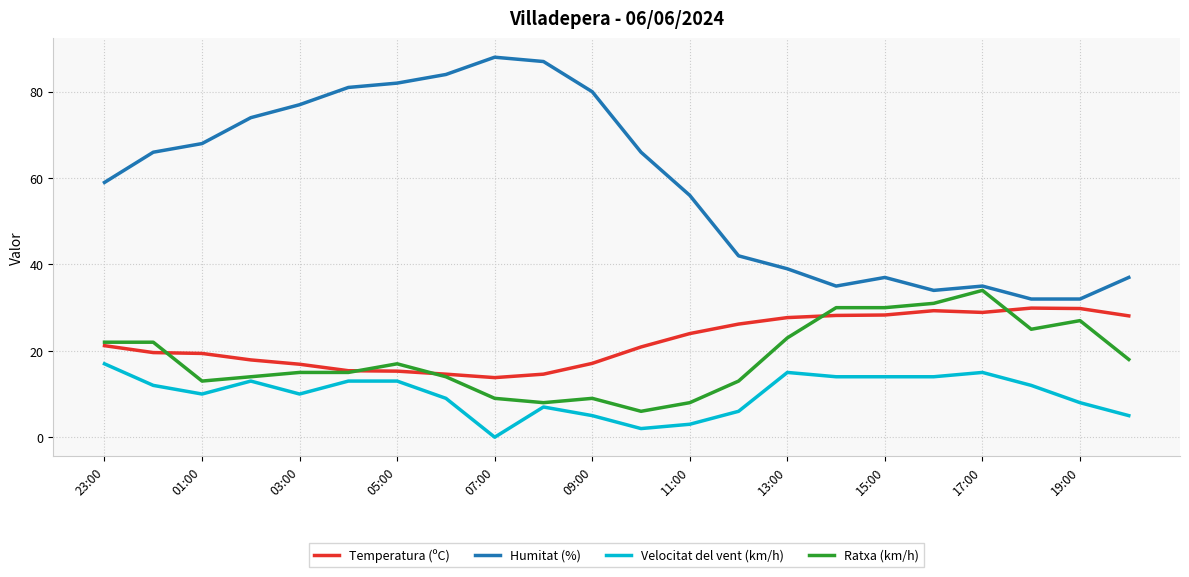

True or false: Humitat (%) and Ratxa (km/h) cross at least once.

False